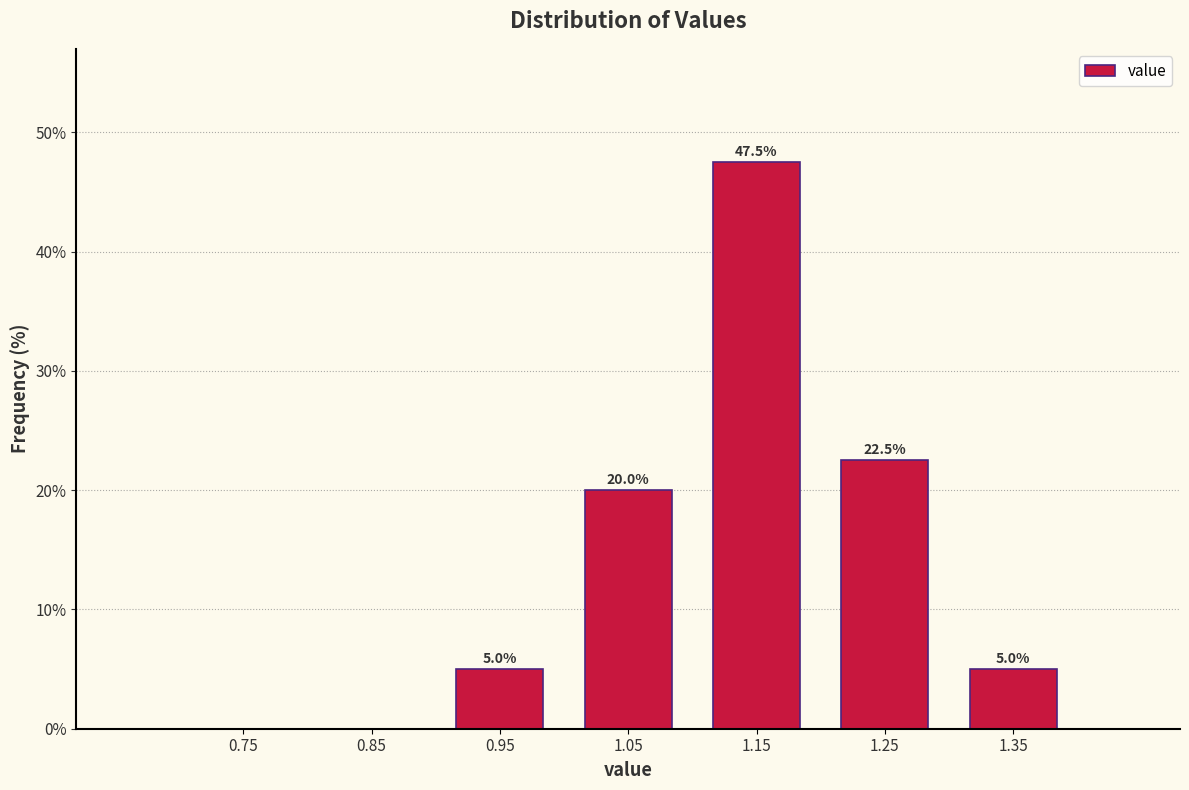

Which range on the x-axis has the tallest bar?

1.1 to 1.2